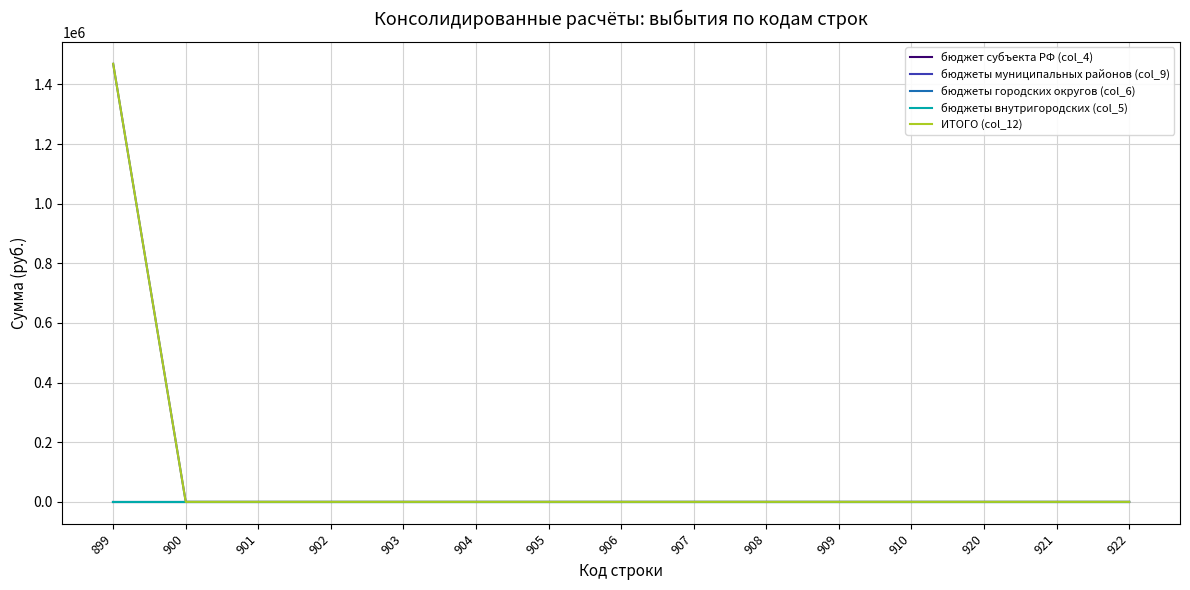

At 905, list the series in order from smallest to largest.

бюджет субъекта РФ (col_4), бюджеты муниципальных районов (col_9), бюджеты городских округов (col_6), бюджеты внутригородских (col_5), ИТОГО (col_12)